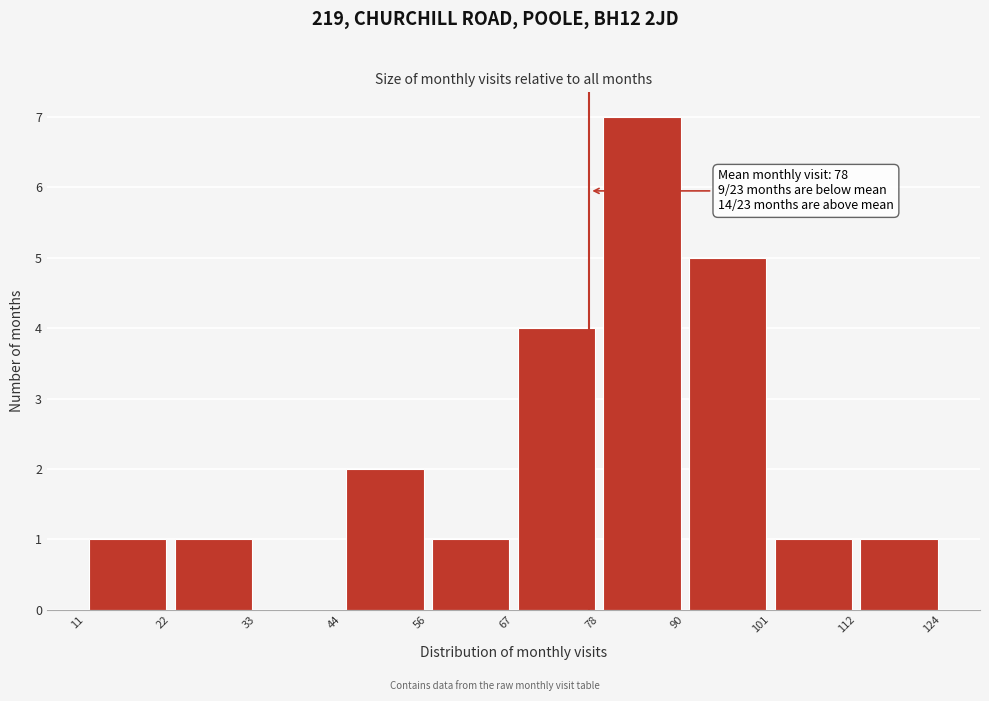

Over which range of the x-axis is the bar tallest?

78 to 90